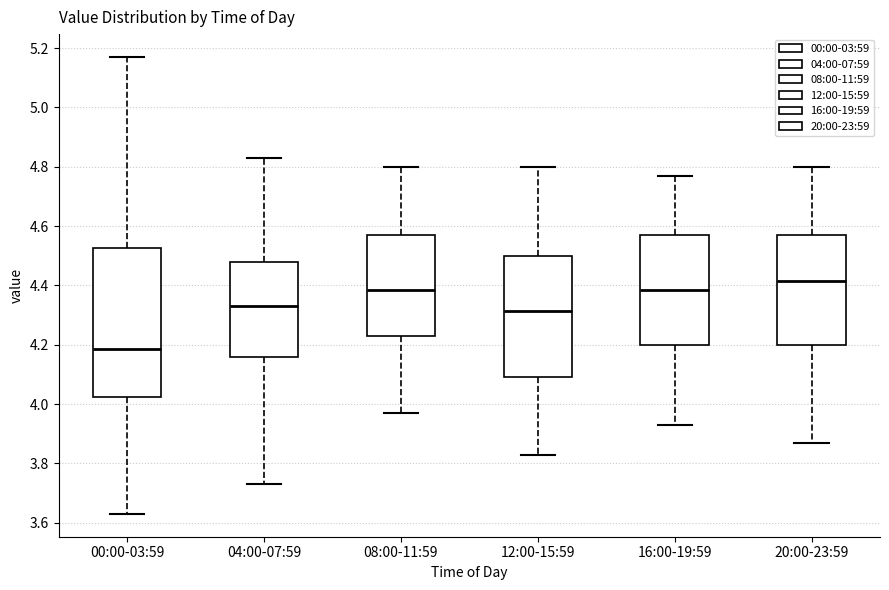

Where does the lower whisker of the box for 16:00-19:59 end on the y-axis? The values are not printed on the chart, so give them approximately, as read against the axis.

3.94